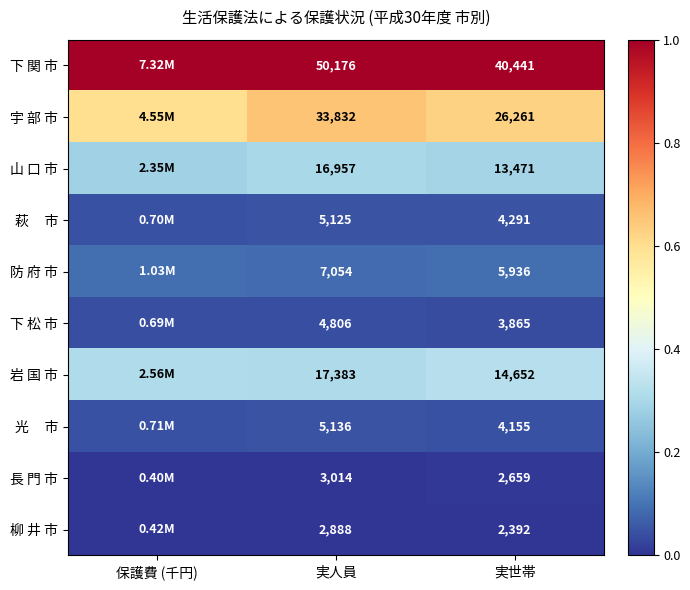

Between 実人員 and 実世帯, which series saw the biggest shift?

下 関 市